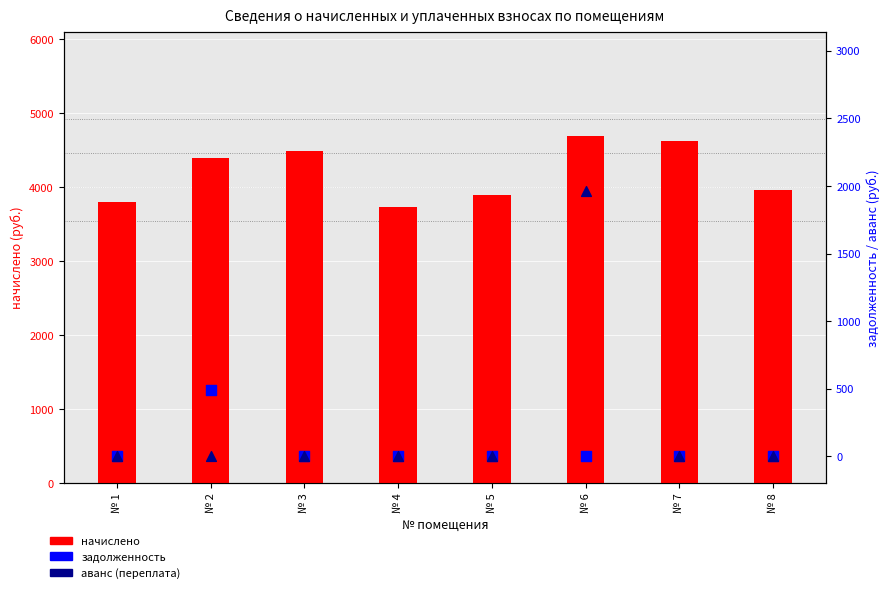

Which series has the largest total across all categories?

начислено